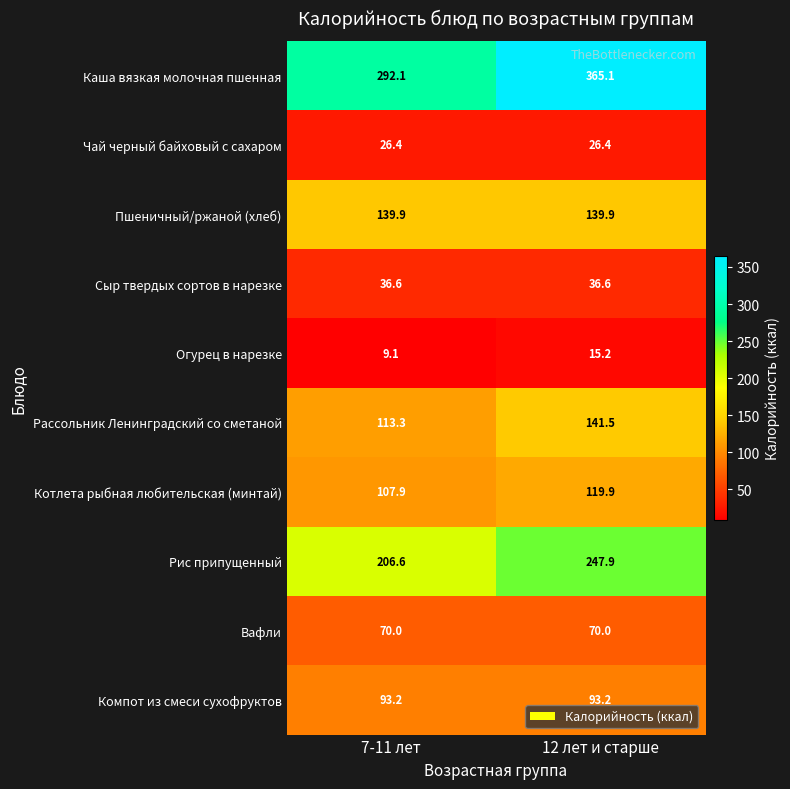

Reading right to left, extract all data points from this chart.

Каша вязкая молочная пшенная: 365.1	292.1
Чай черный байховый с сахаром: 26.4	26.4
Пшеничный/ржаной (хлеб): 139.9	139.9
Сыр твердых сортов в нарезке: 36.6	36.6
Огурец в нарезке: 15.2	9.1
Рассольник Ленинградский со сметаной: 141.5	113.3
Котлета рыбная любительская (минтай): 119.9	107.9
Рис припущенный: 247.9	206.6
Вафли: 70.0	70.0
Компот из смеси сухофруктов: 93.2	93.2